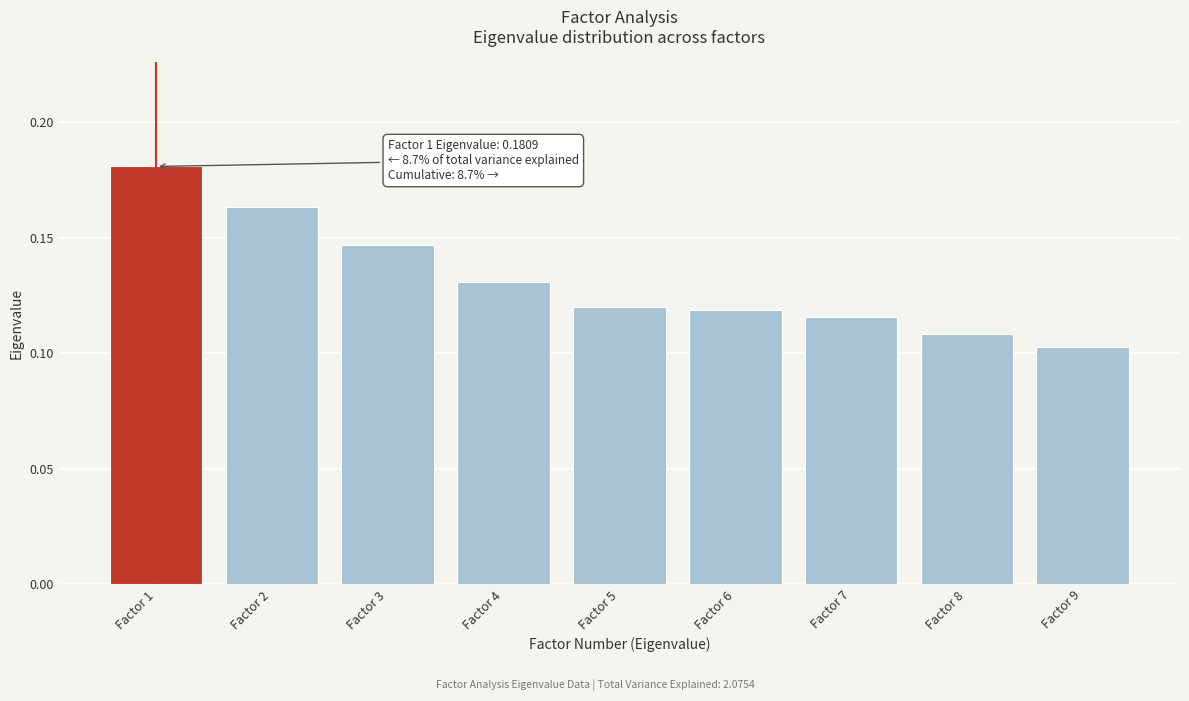

Between Factor 9 and Factor 8, which is larger?

Factor 8